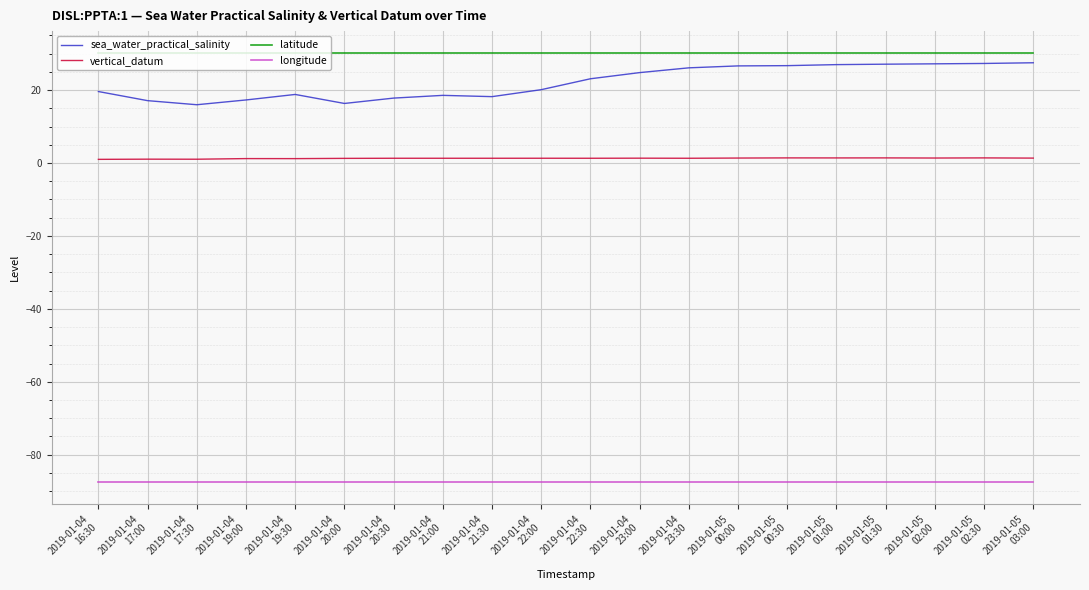

True or false: longitude and vertical_datum intersect in this chart.

False